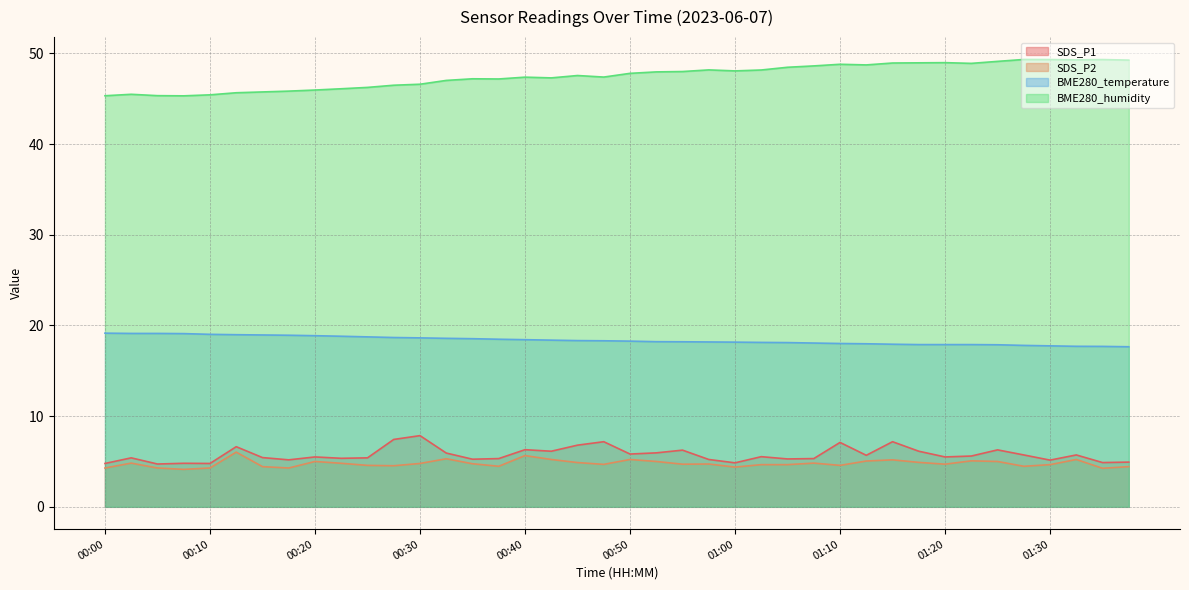

What is the label of the 33rd point from the right?

00:18